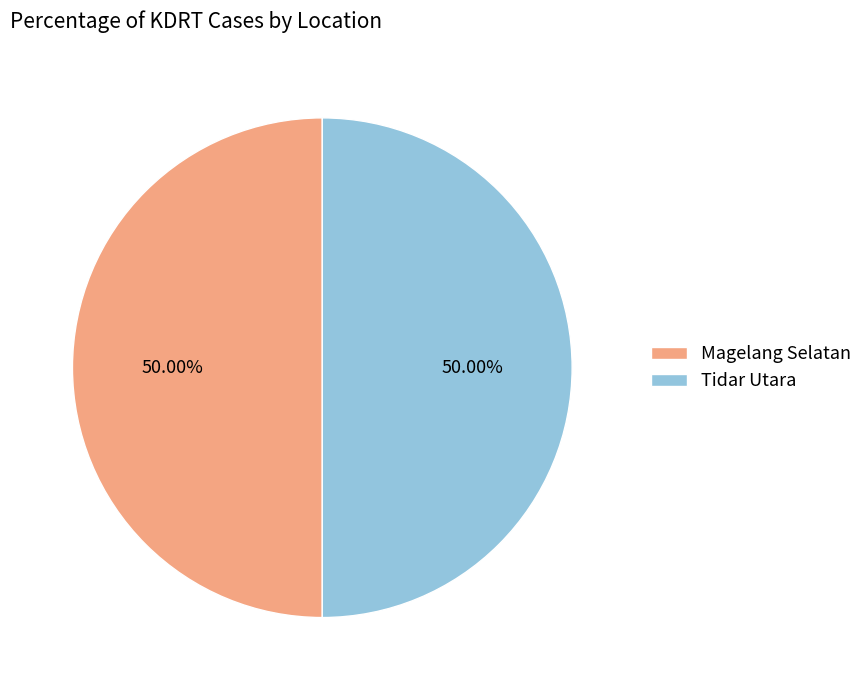

Combined, do Tidar Utara and Magelang Selatan account for over 50%?

Yes